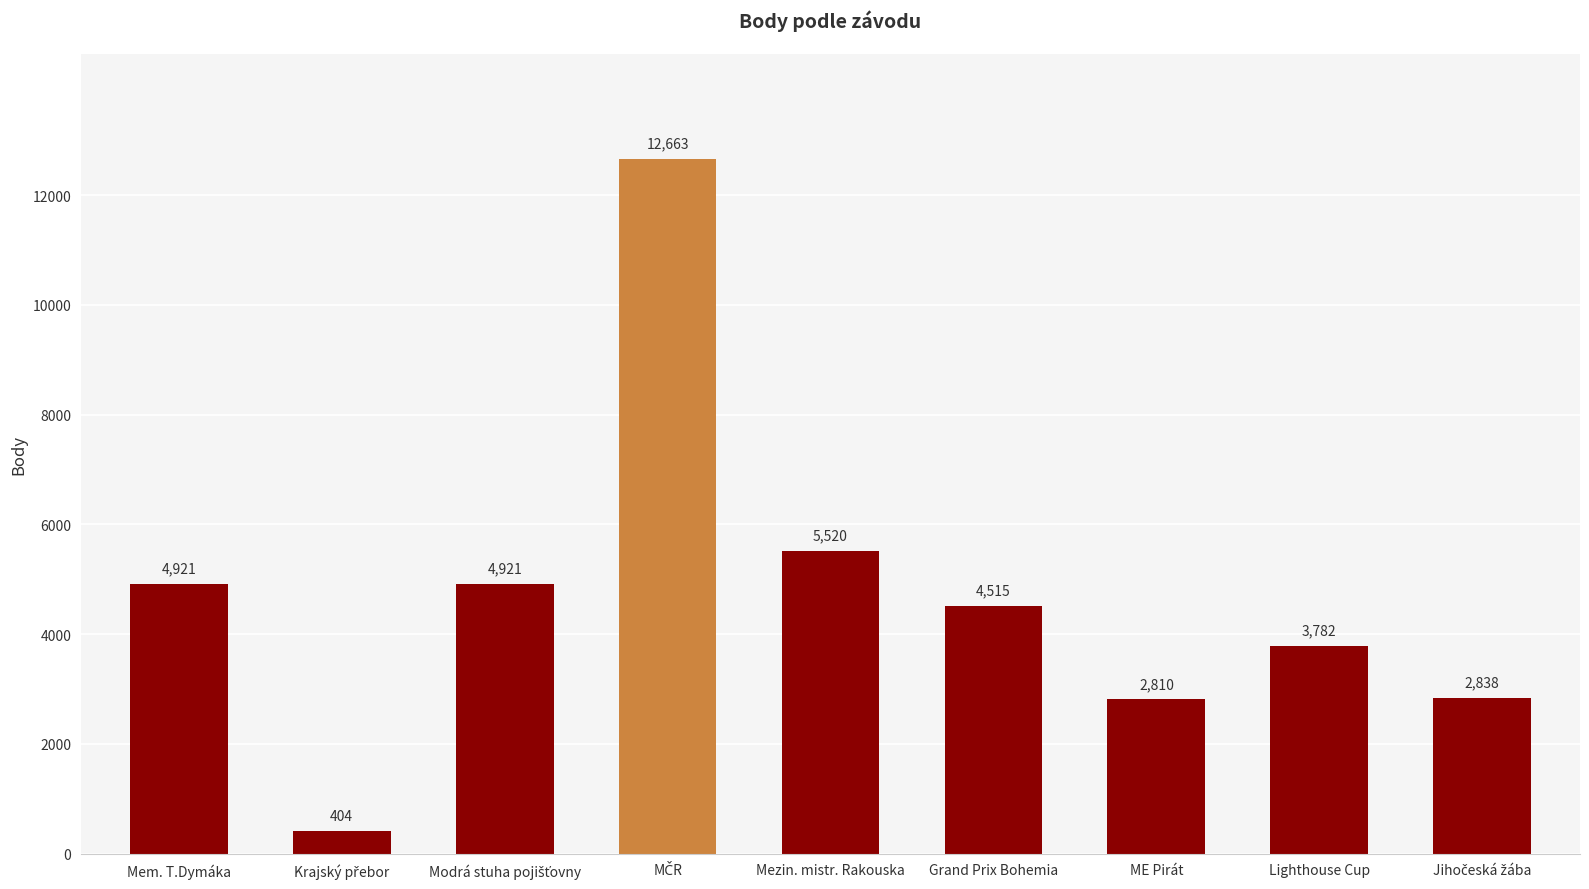

Count the number of data series in this chart.

1